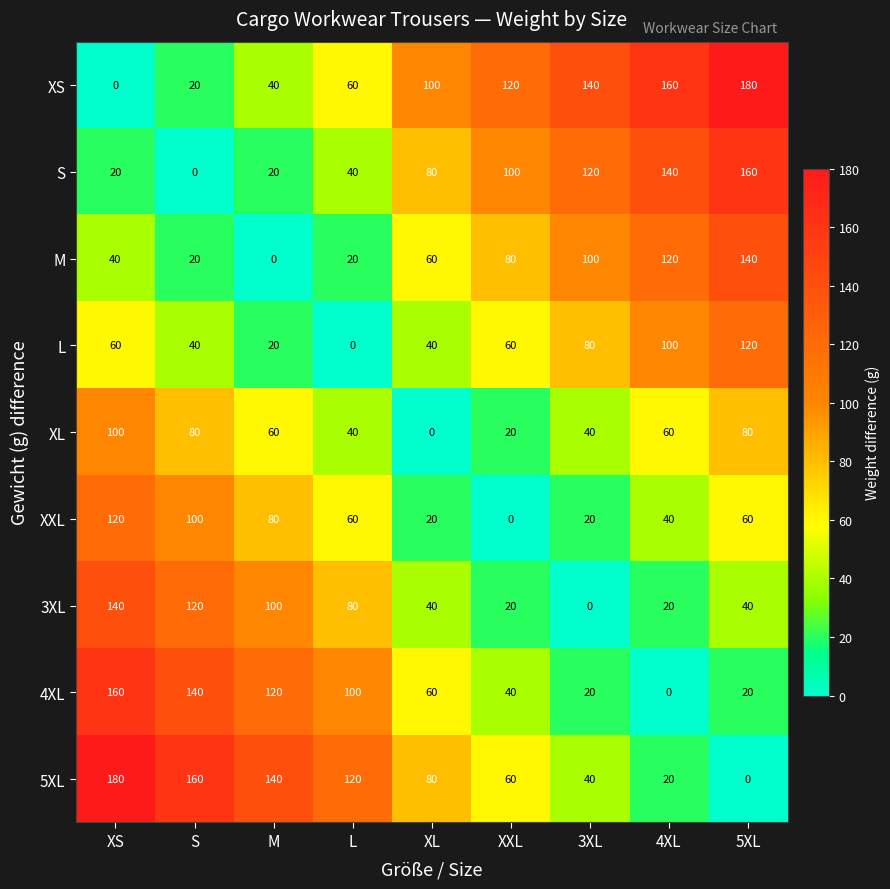

The value of XXL at XL is 10. True or false?

False